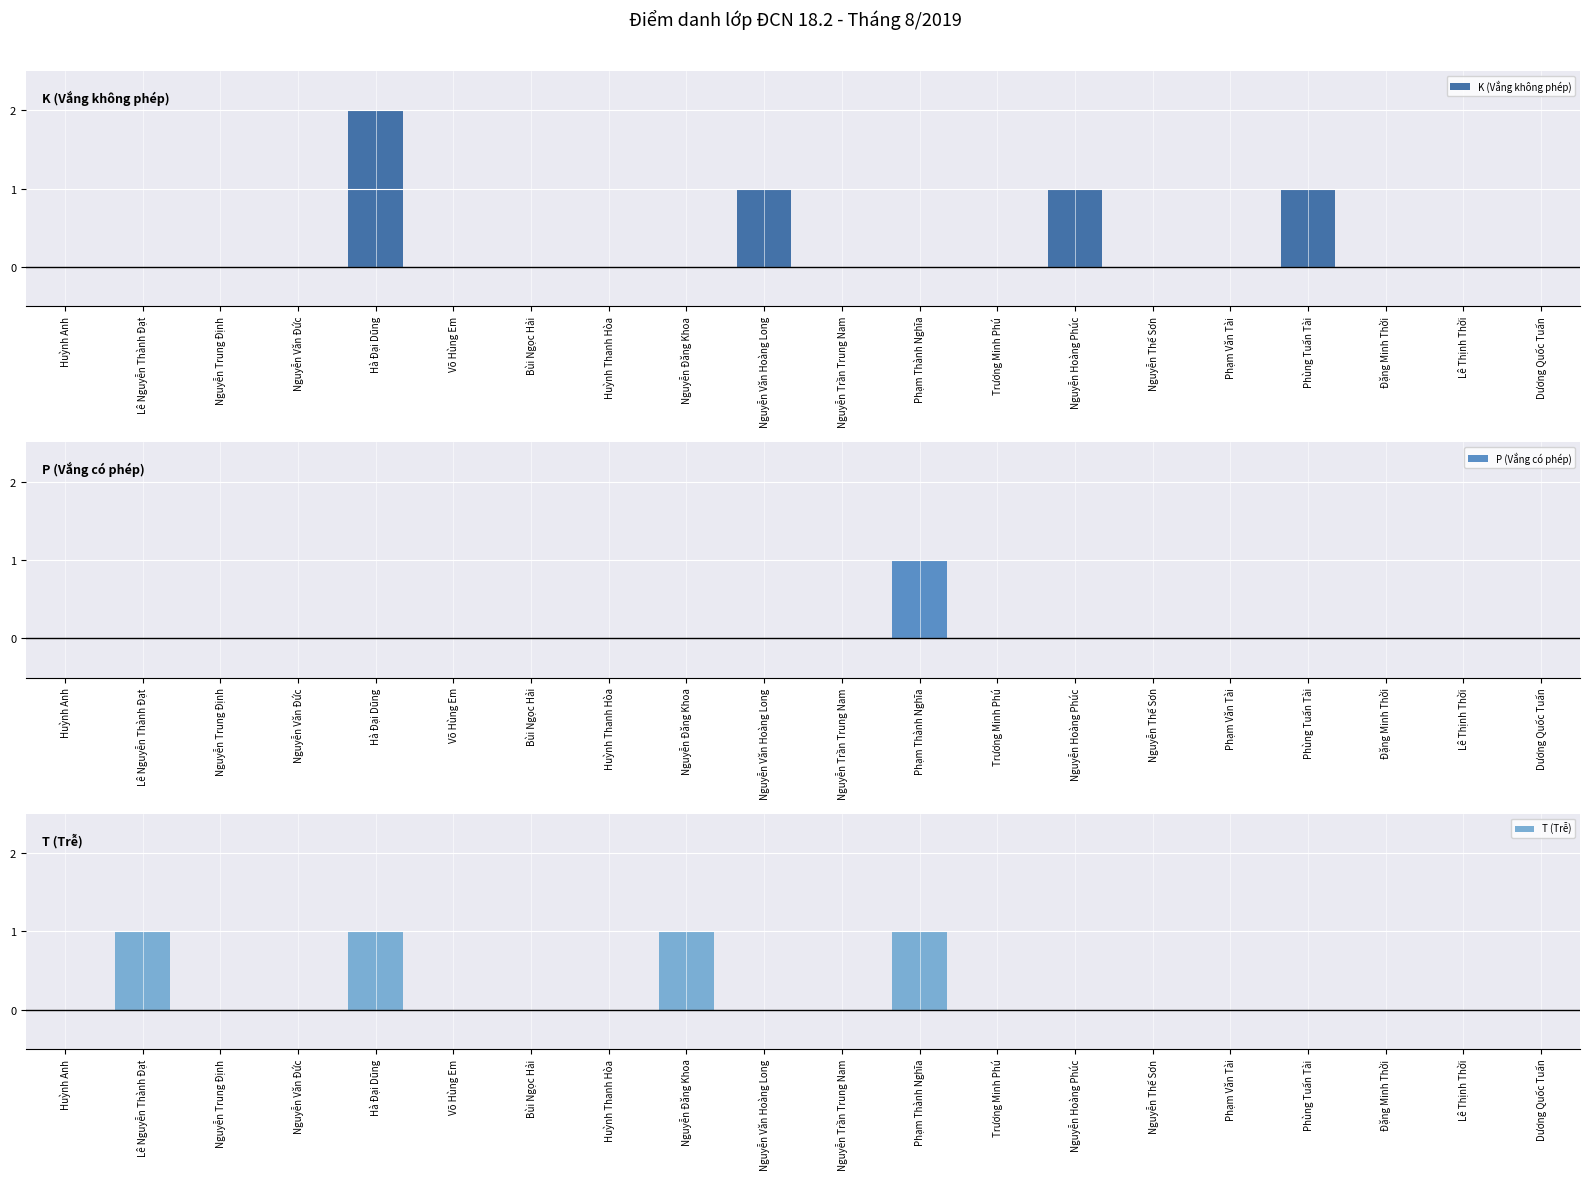

How many bars are there in total?

60